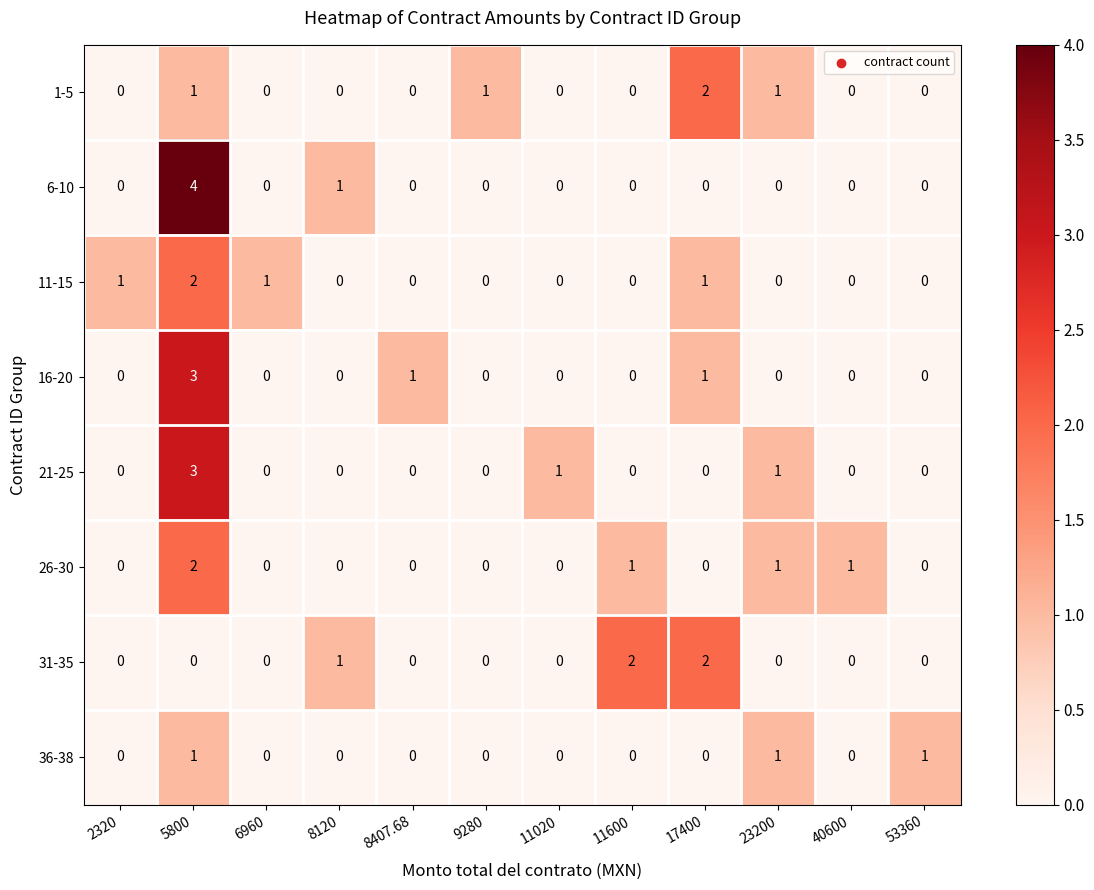

The value of 36-38 at 8120 is 0. True or false?

True